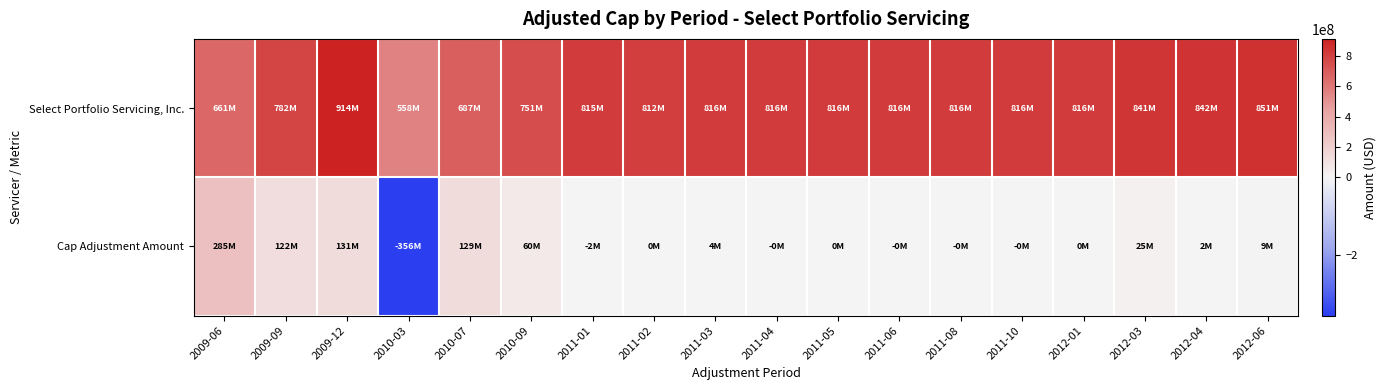

Which has a higher value, 2009-12 or 2009-06?

2009-12